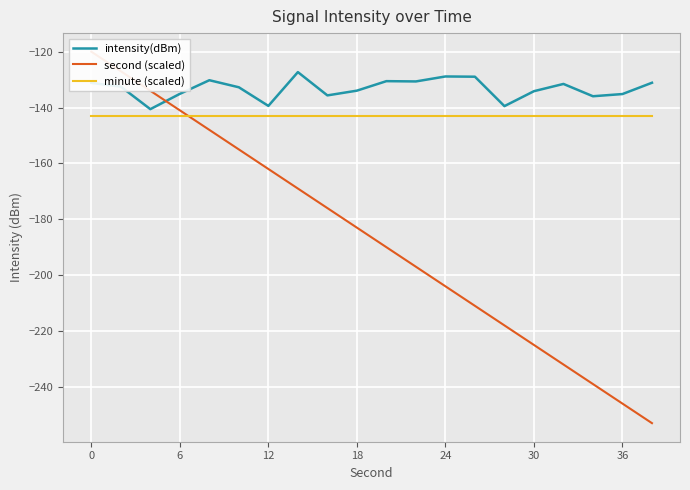

True or false: minute (scaled) has more than 0 interior local peaks.

False